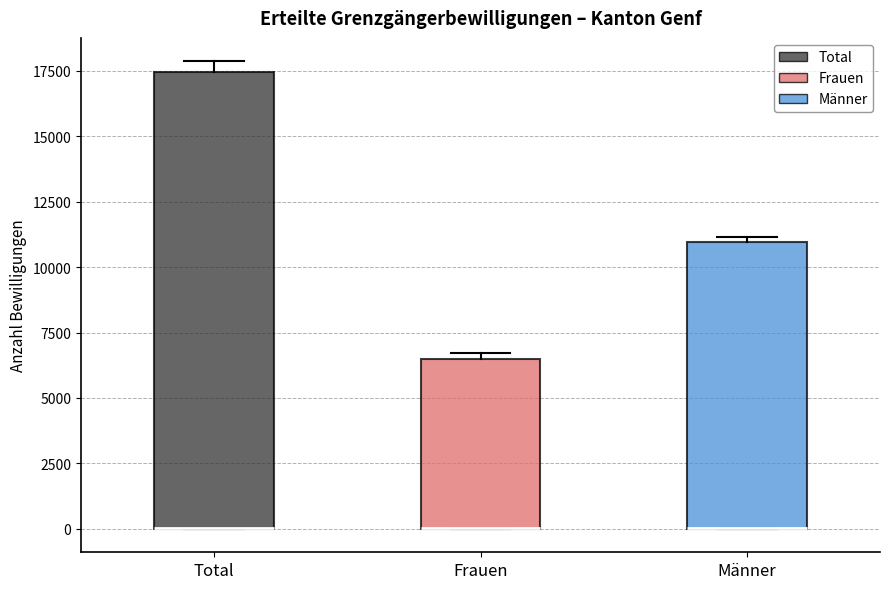

Reading left to right, transcribe this box plot: for each box, give where its median line is, the range the box spans, and where its two whiskers end, as read against the y-axis. The values are not printed on the chart, so give them approximately, as read against the axis.

Total: median 0 (drawn on the box's lower edge), box 0 to 17500, whiskers 0 to 18000
Frauen: median 0 (drawn on the box's lower edge), box 0 to 6500, whiskers 0 to 6500 (just above the box's upper edge)
Männer: median 0 (drawn on the box's lower edge), box 0 to 11000, whiskers 0 to 11000 (just above the box's upper edge)